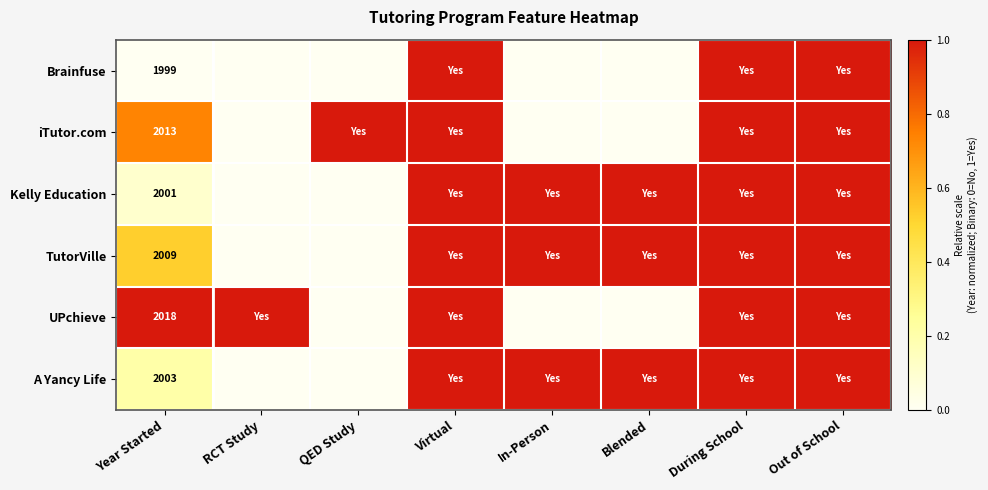

The iTutor.com series shows 1.4 at QED Study. True or false?

False